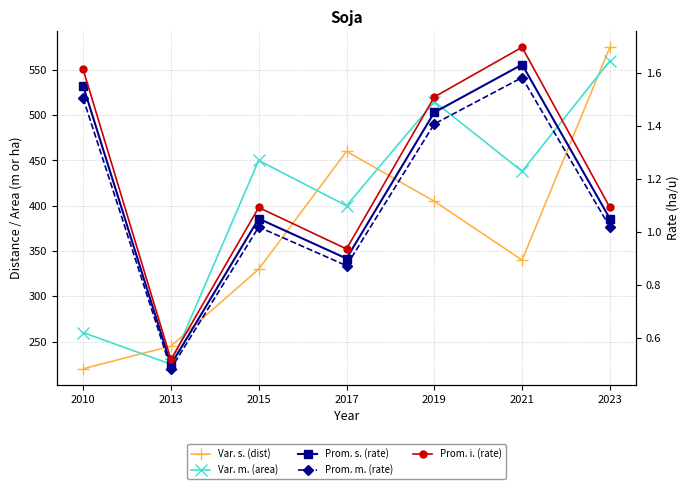

What is the average value of the Prom. s. (rate) series?

1.2